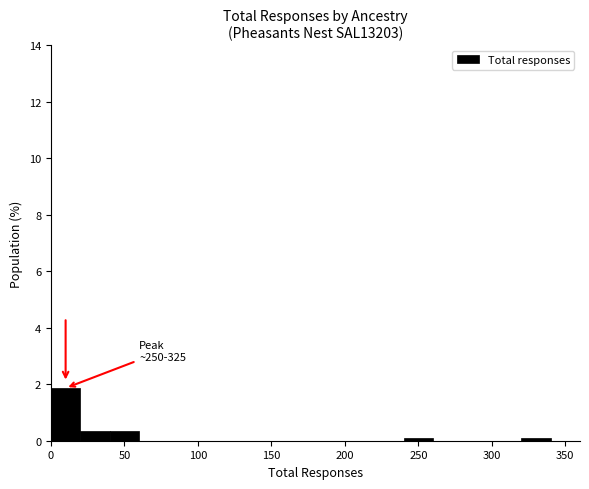

Which range on the x-axis has the tallest bar?

0 to 20